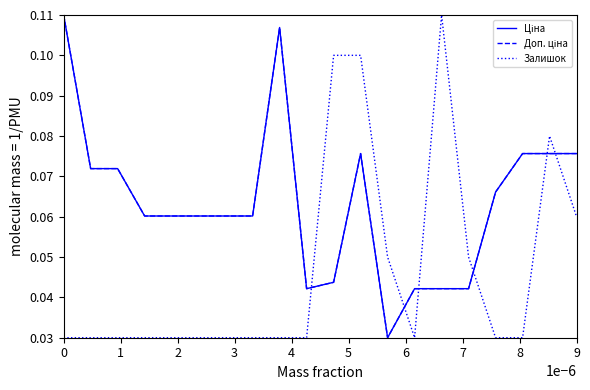

What is the difference between the second highest and minimum values in the Ціна series?

0.1